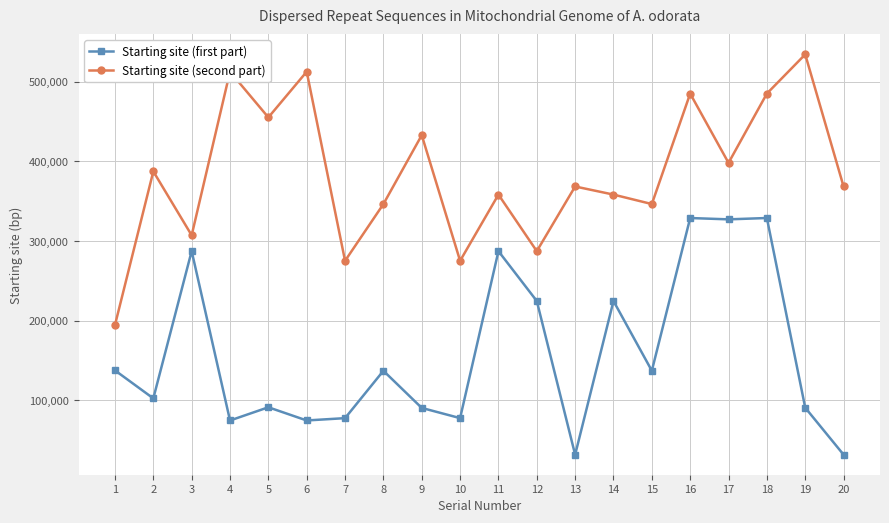

What is the spread (max minus min) of values at 20?

336597